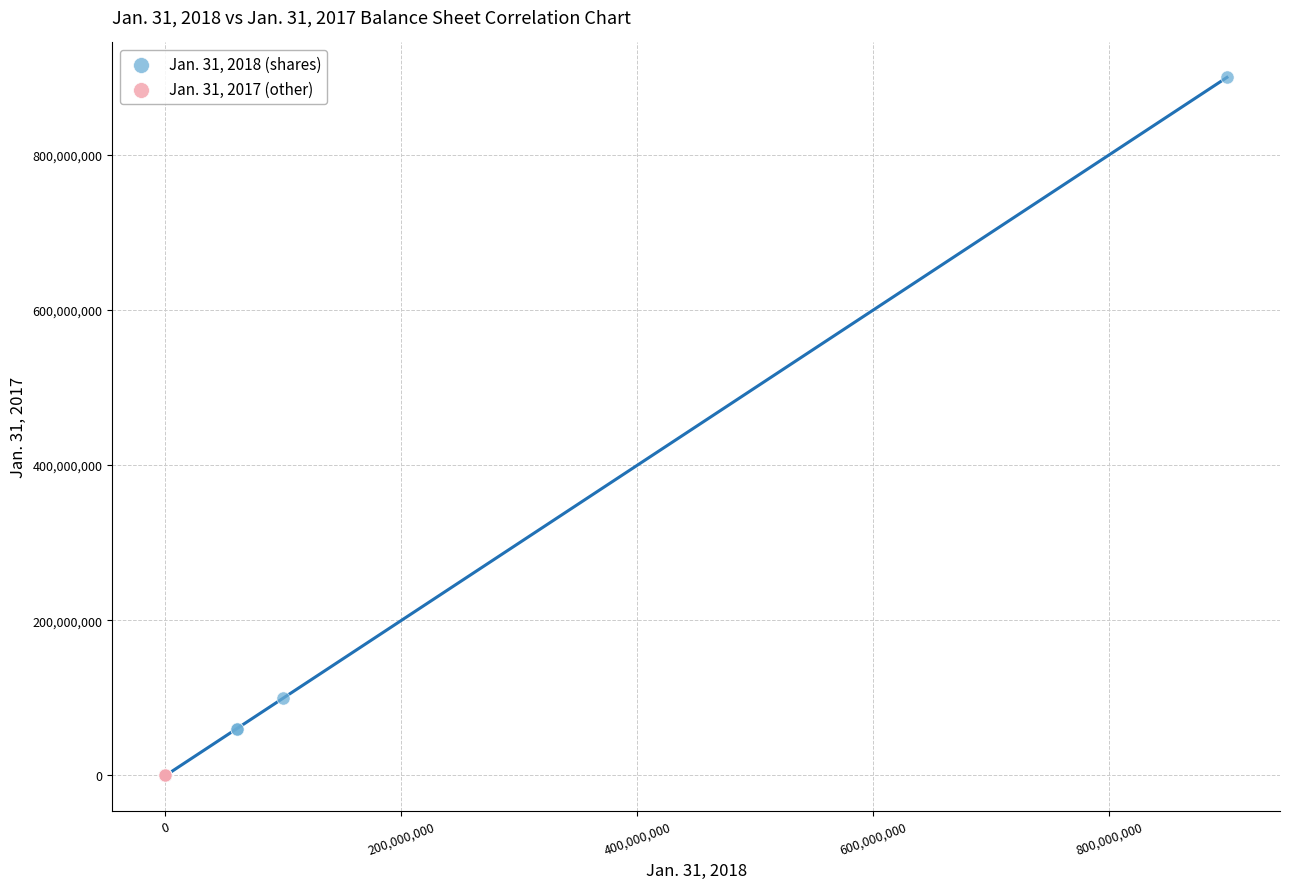

Which series reaches the maximum Y coordinate?

Jan. 31, 2018 (shares)